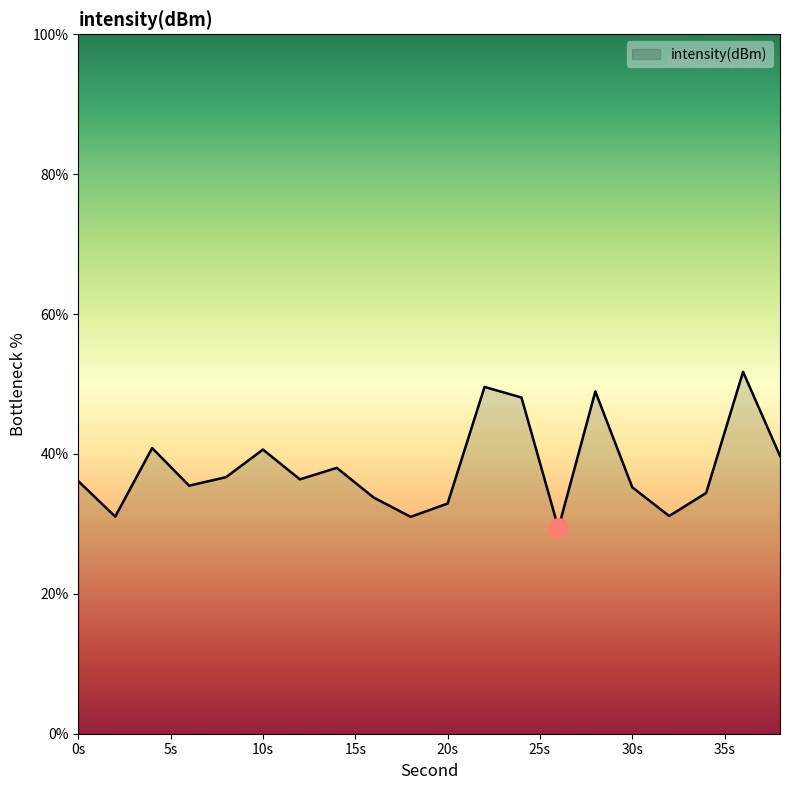

What is the minimum value shown in the chart?

29.4